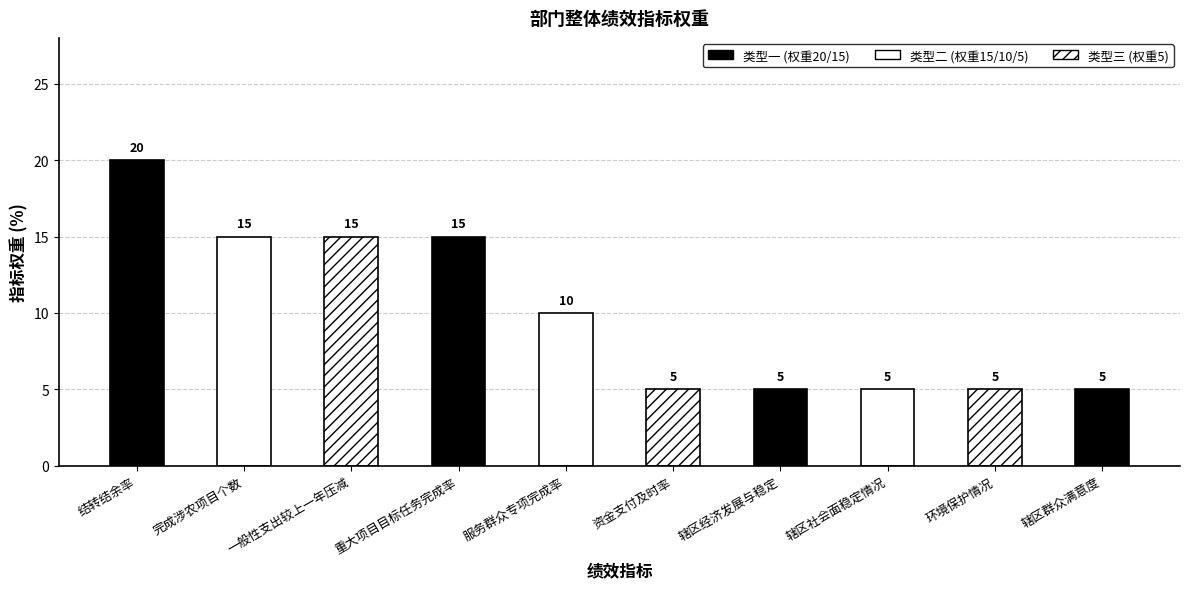

Where does the data first go above 10?

结转结余率